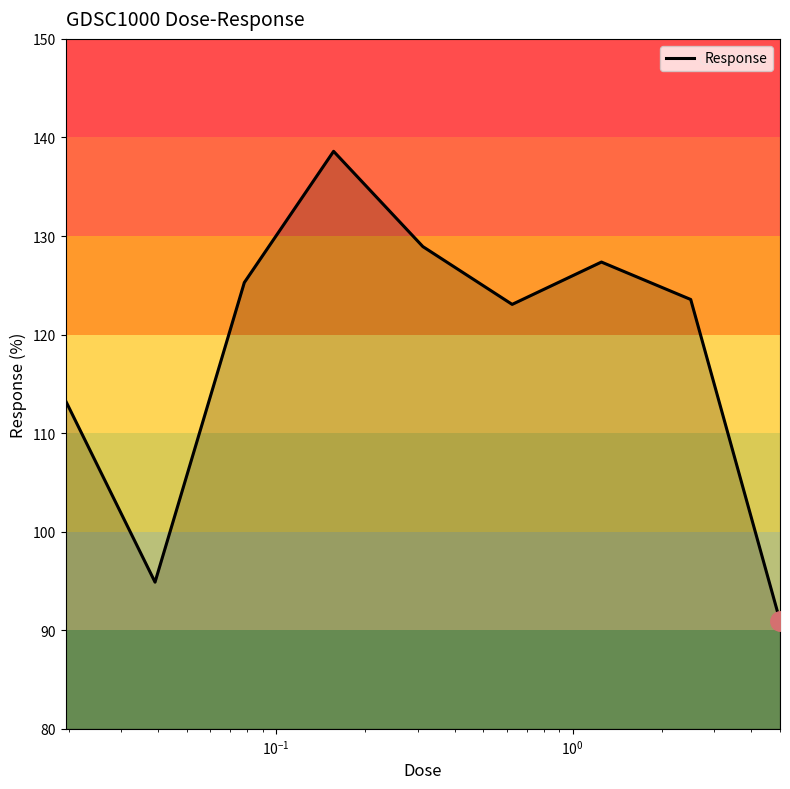

What is the average value?

118.4